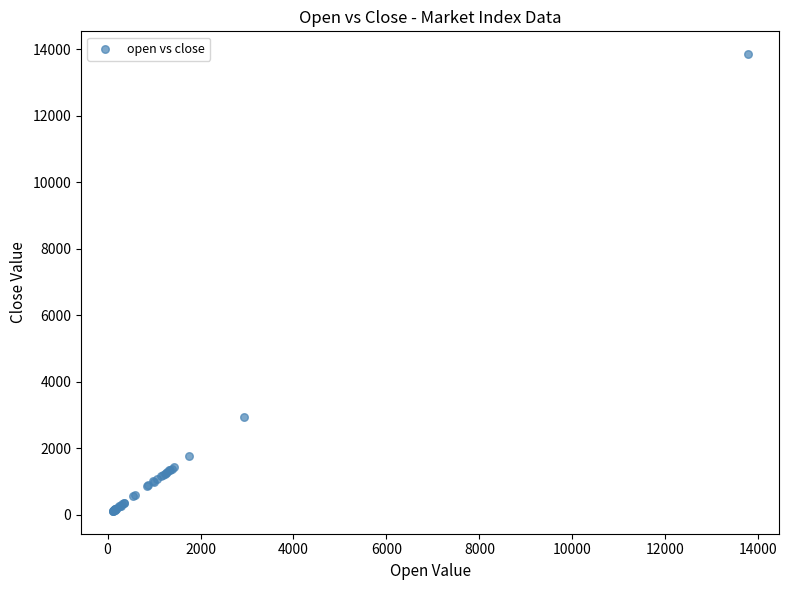

What Y value in the scatter plot is closest to 6985?

2944.9